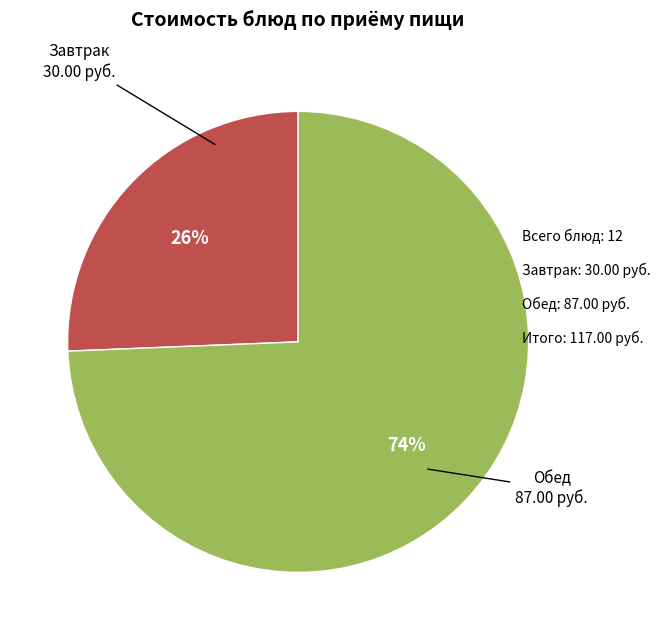

Is there a majority slice in this chart?

Yes